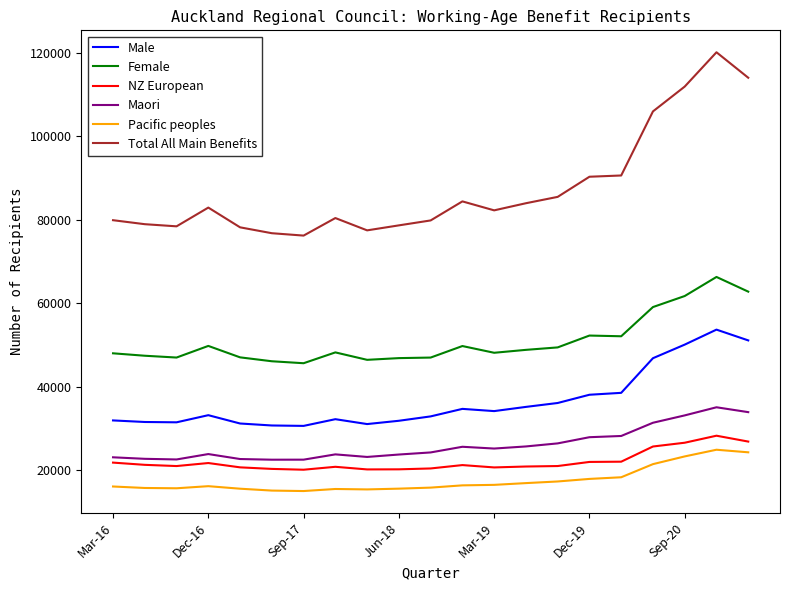

True or false: Male and Pacific peoples cross at least once.

False